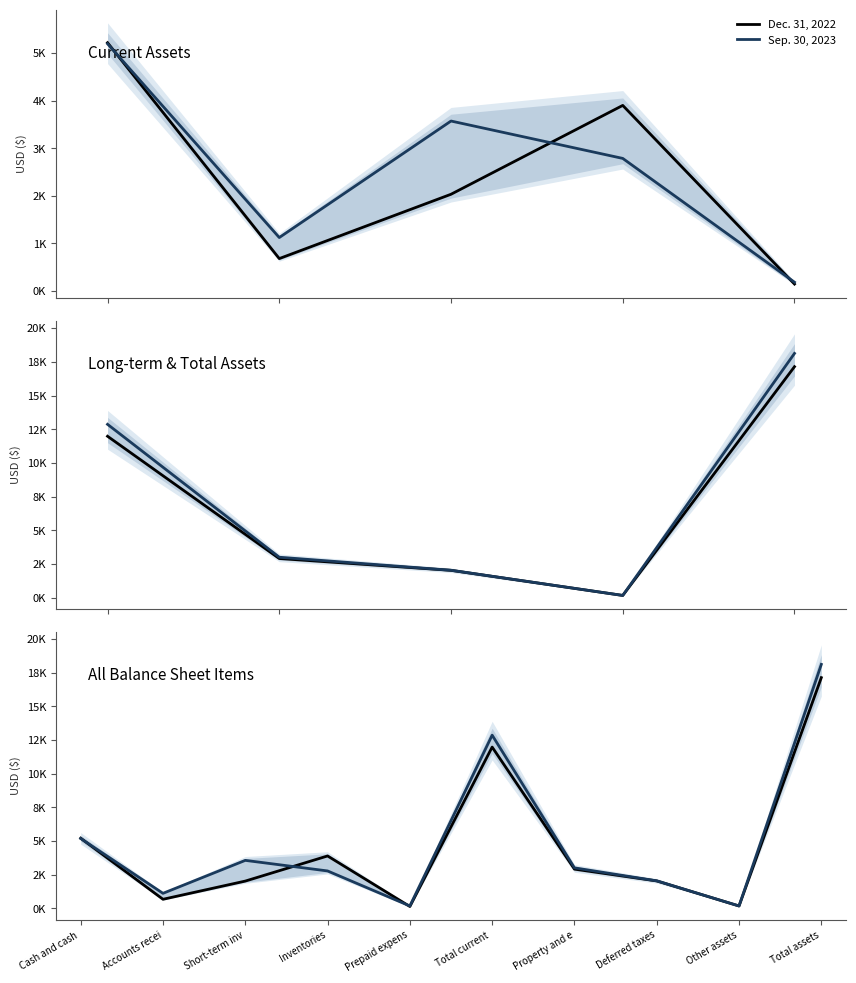

What is the difference between the Dec. 31, 2022 values at Deferred taxes and Other assets?

1.9